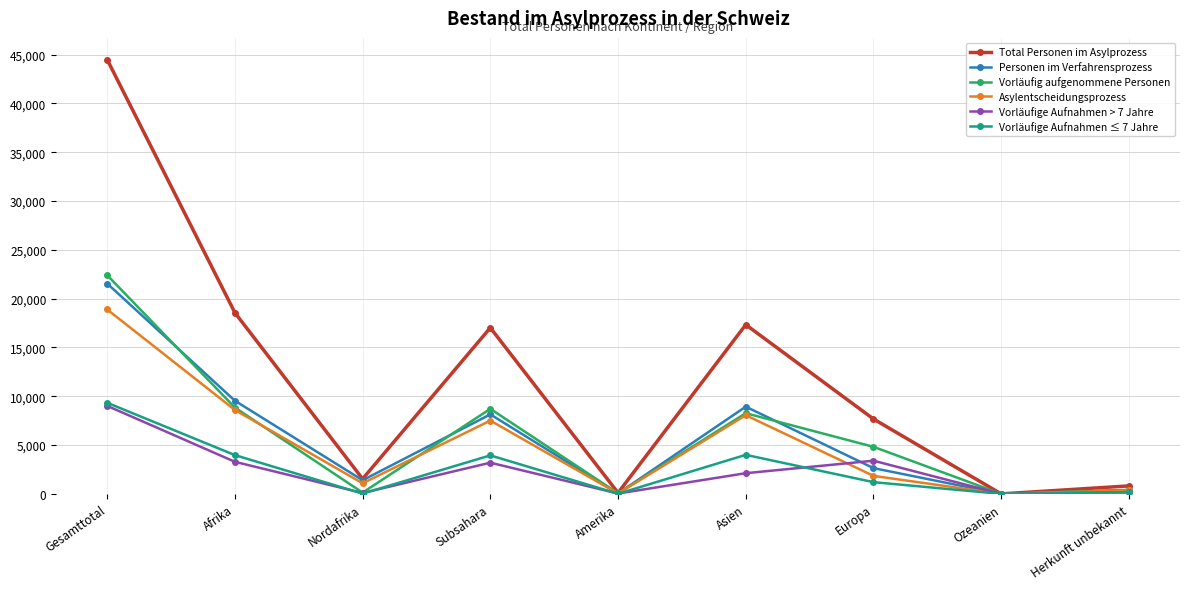

Which series has the largest total across all categories?

Total Personen im Asylprozess